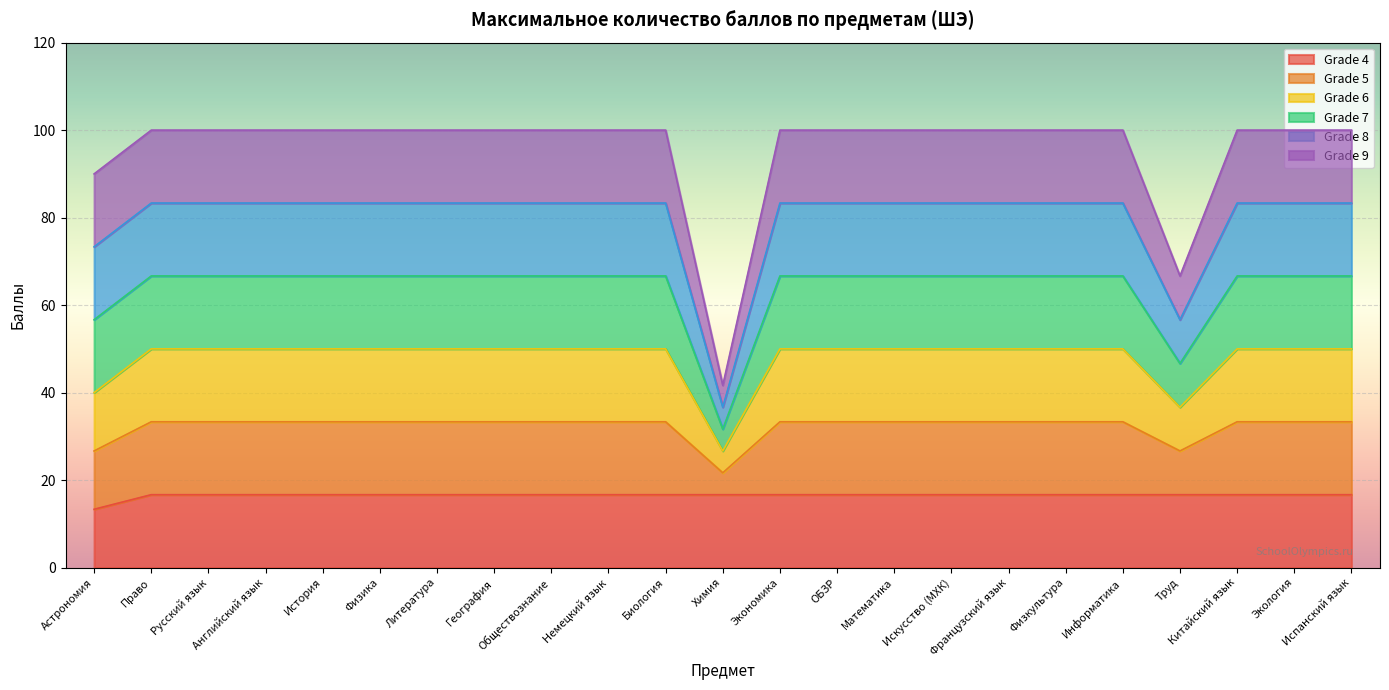

At which label does Grade 5 reach its minimum?

Химия